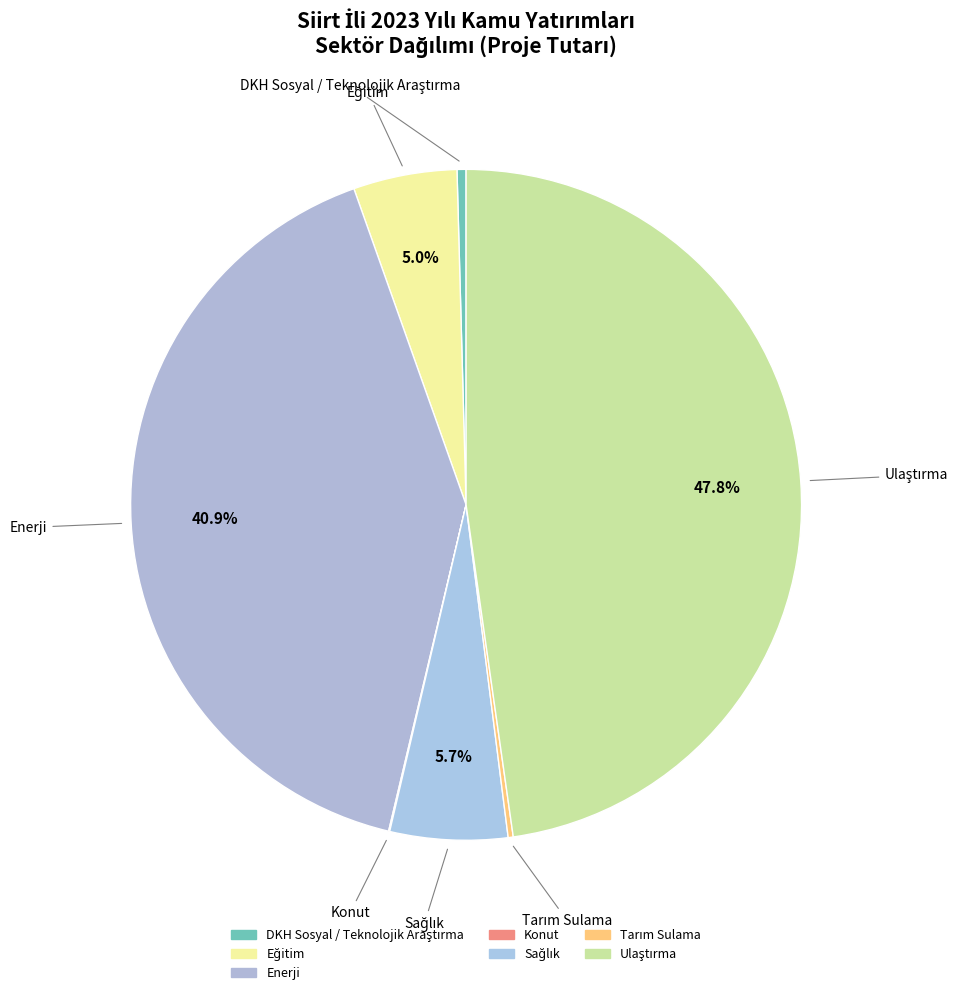

Is DKH Sosyal / Teknolojik Araştırma the majority of the pie?

No